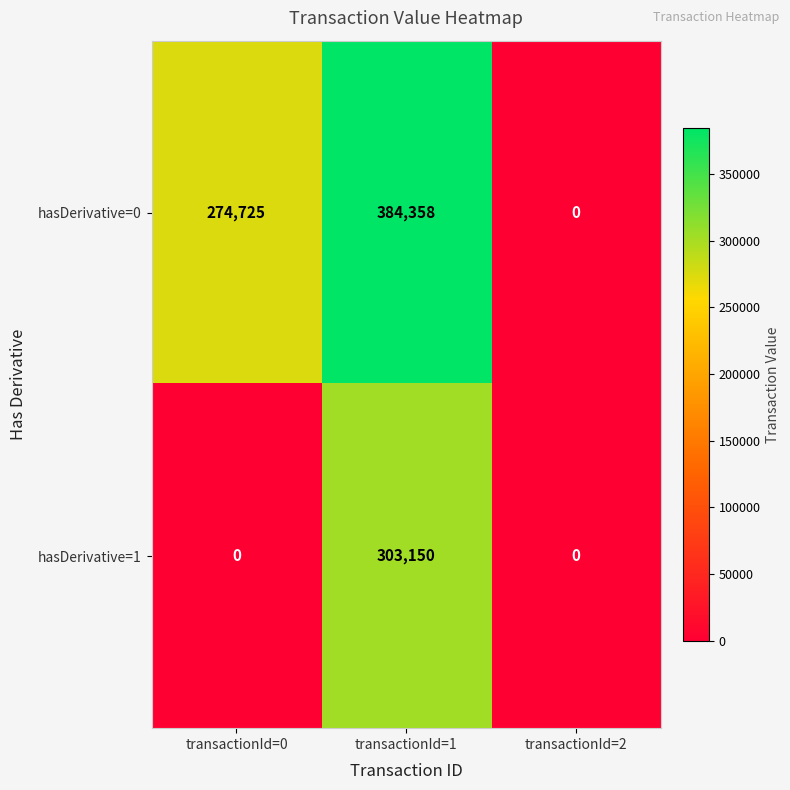

What is the sum of all hasDerivative=1 values?

303150